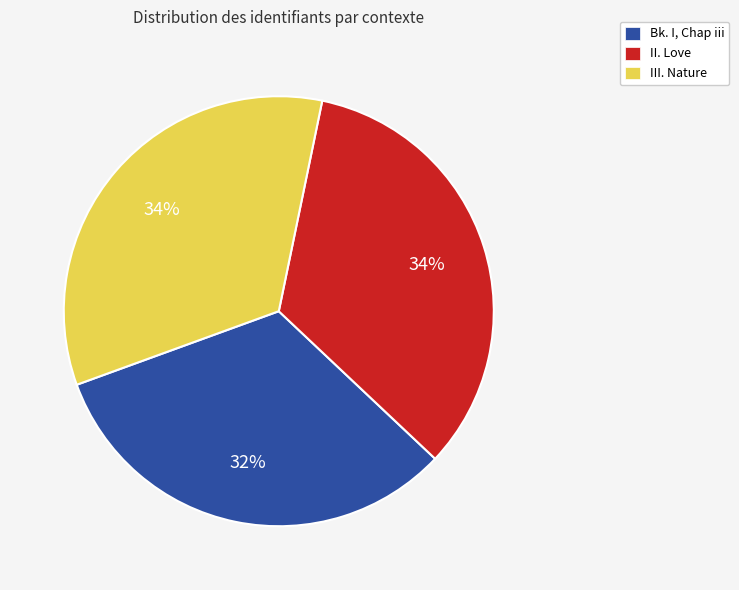

How many segments does this pie chart have?

3